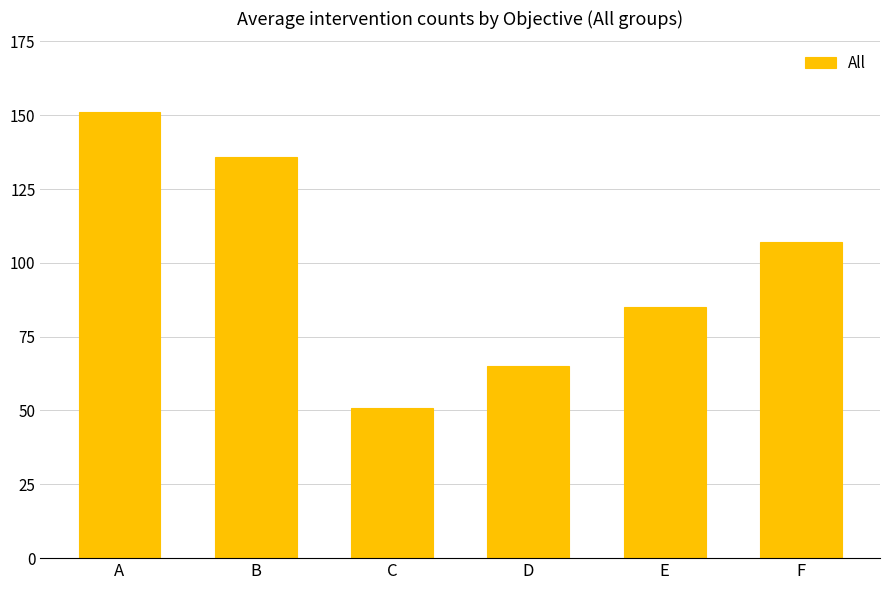

List the labels in order of value, largest first.

A, B, F, E, D, C